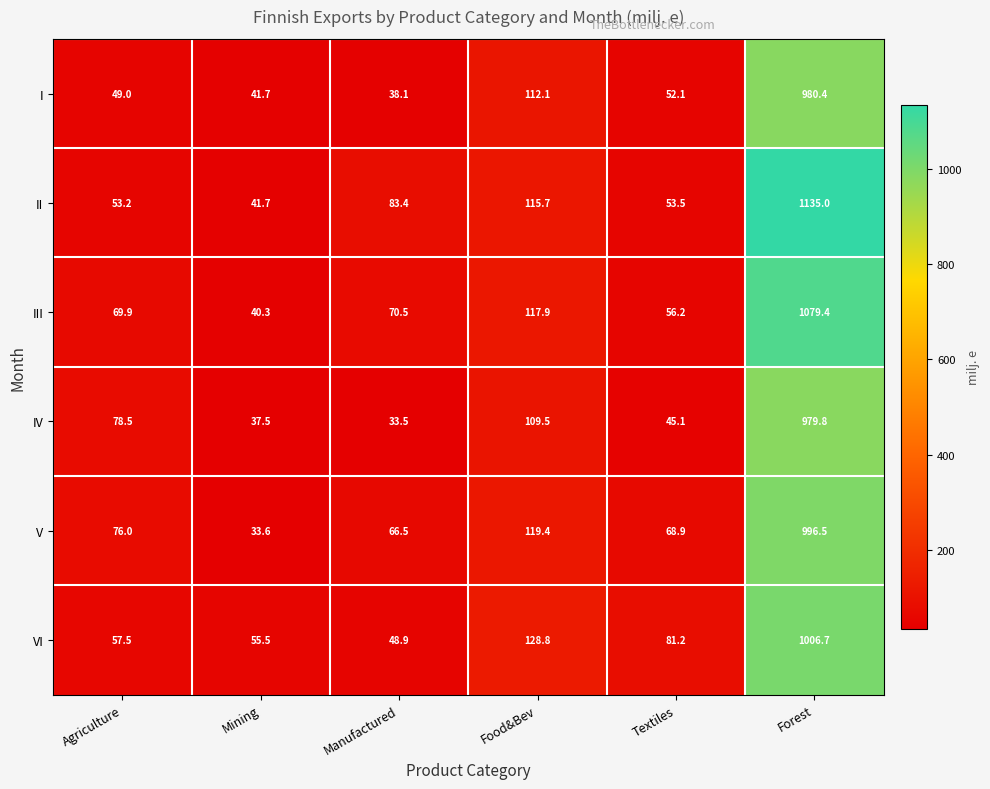

What is the highest value of the VI series?

1006.7